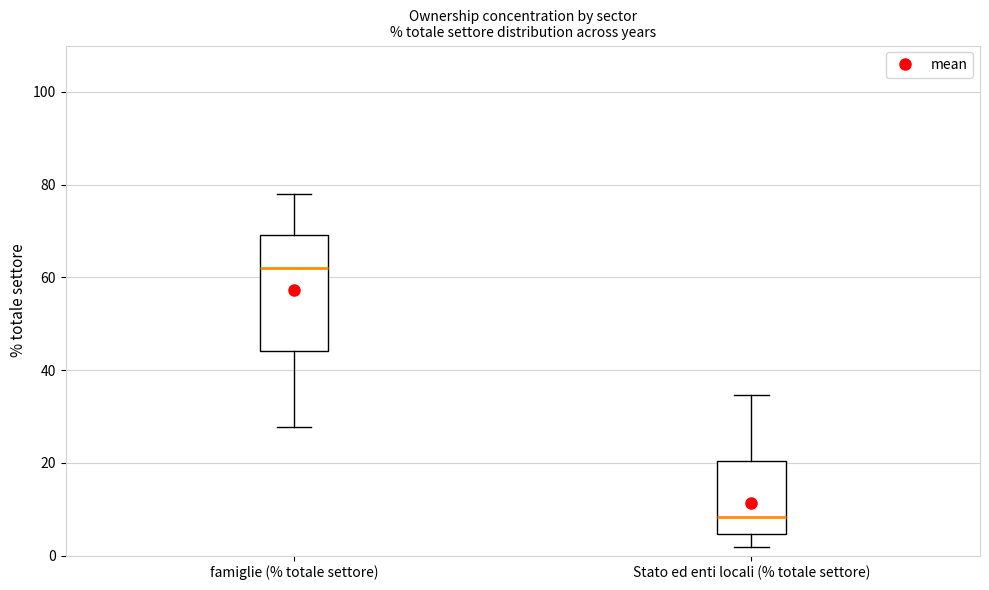

Where does the upper whisker of the box for famiglie (% totale settore) end on the y-axis? The values are not printed on the chart, so give them approximately, as read against the axis.

78